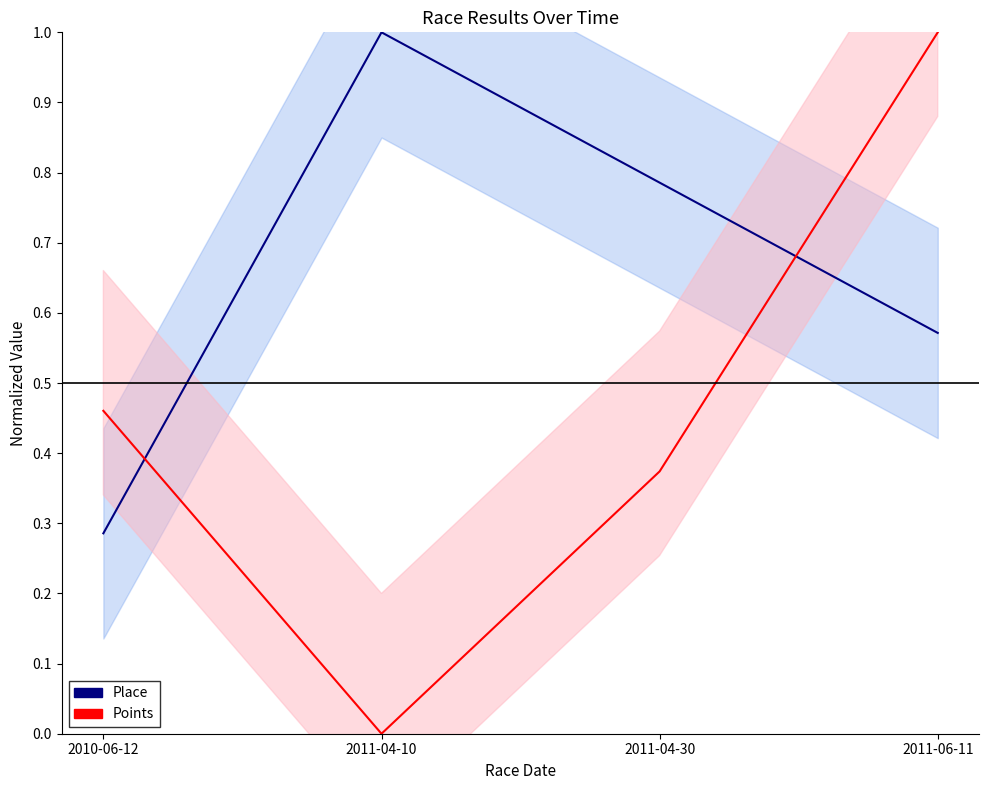

Where is the first local minimum for Points?

2011-04-10